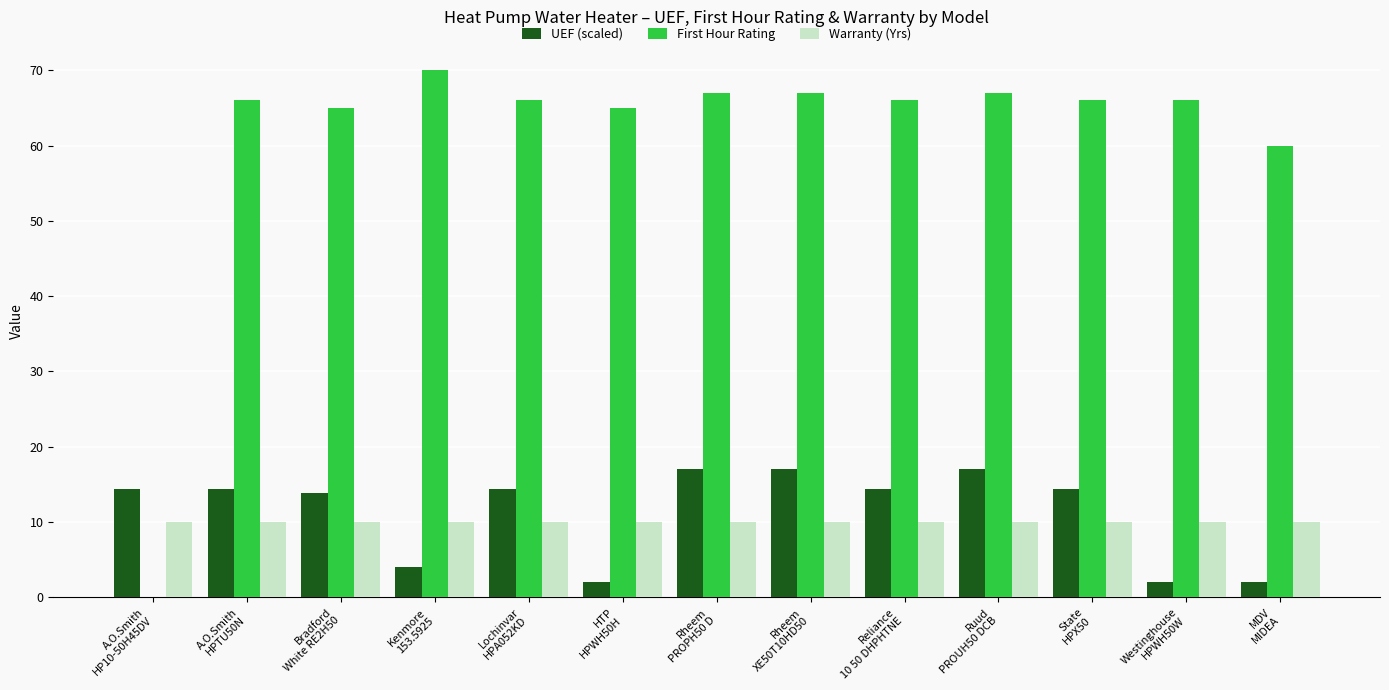

Which series has the largest total across all categories?

First Hour Rating